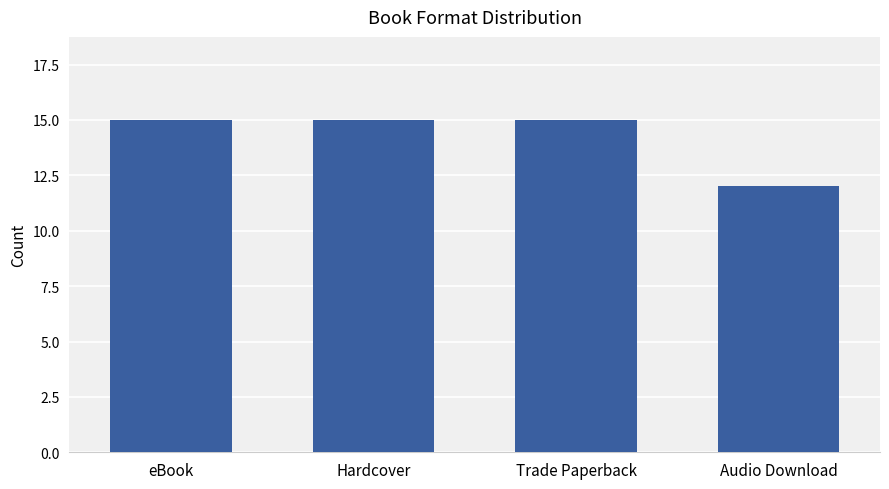

Between eBook and Audio Download, which is larger?

eBook